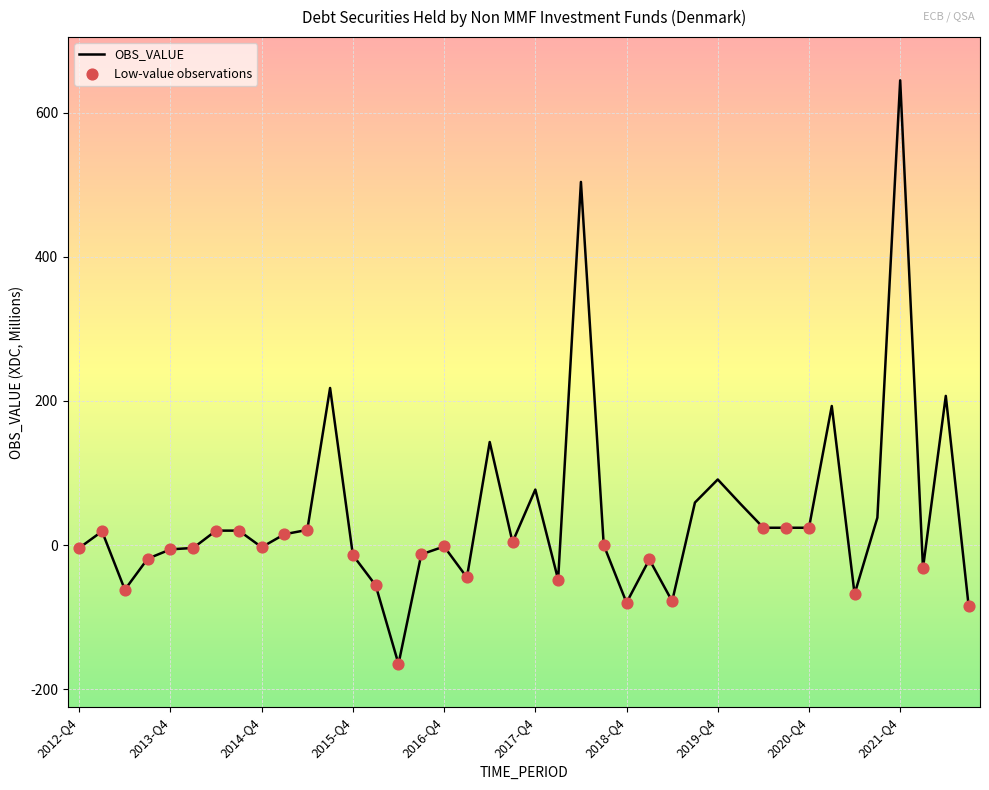

What is the greatest value displayed?

645